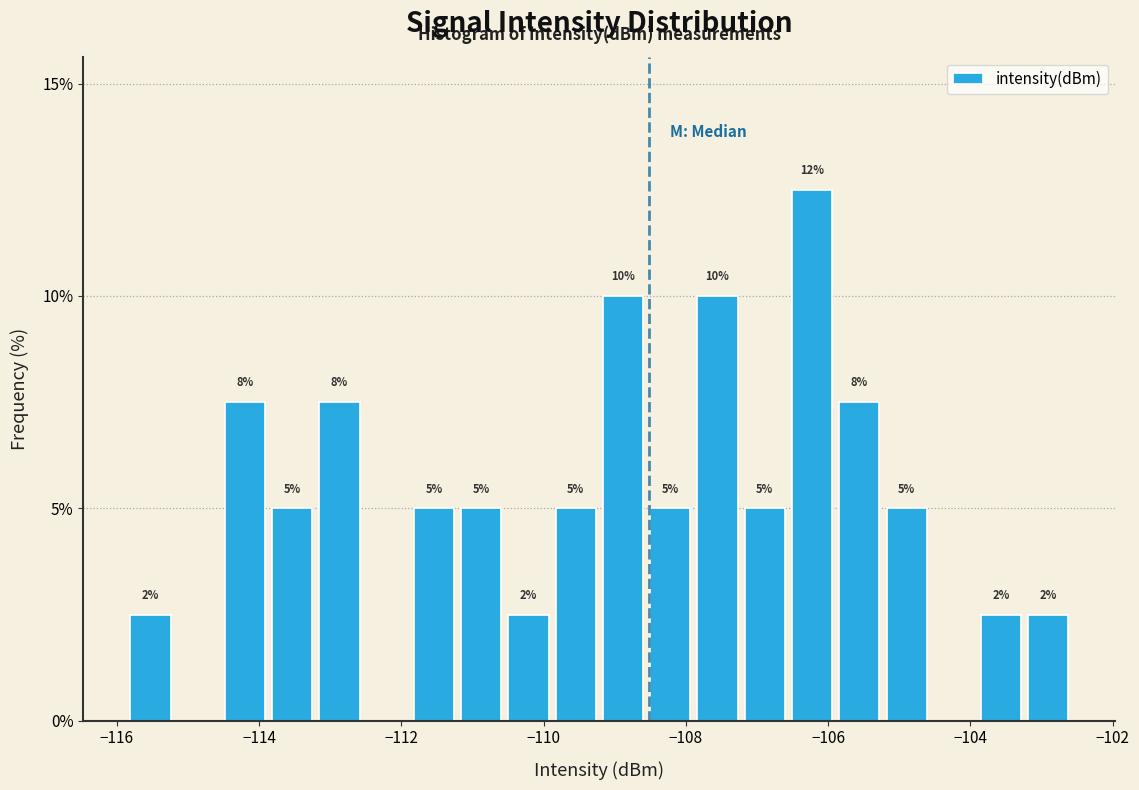

Read against the x-axis, roughly where is the centre of the tallest bar?

-106.2